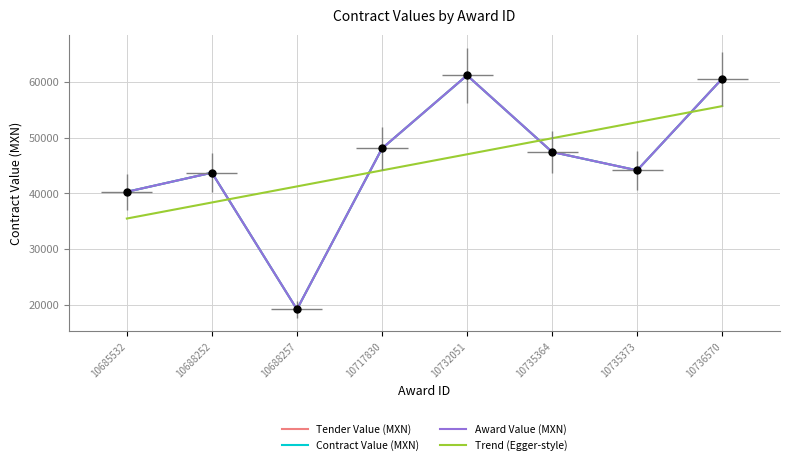

True or false: Contract Value (MXN) and Tender Value (MXN) intersect in this chart.

False